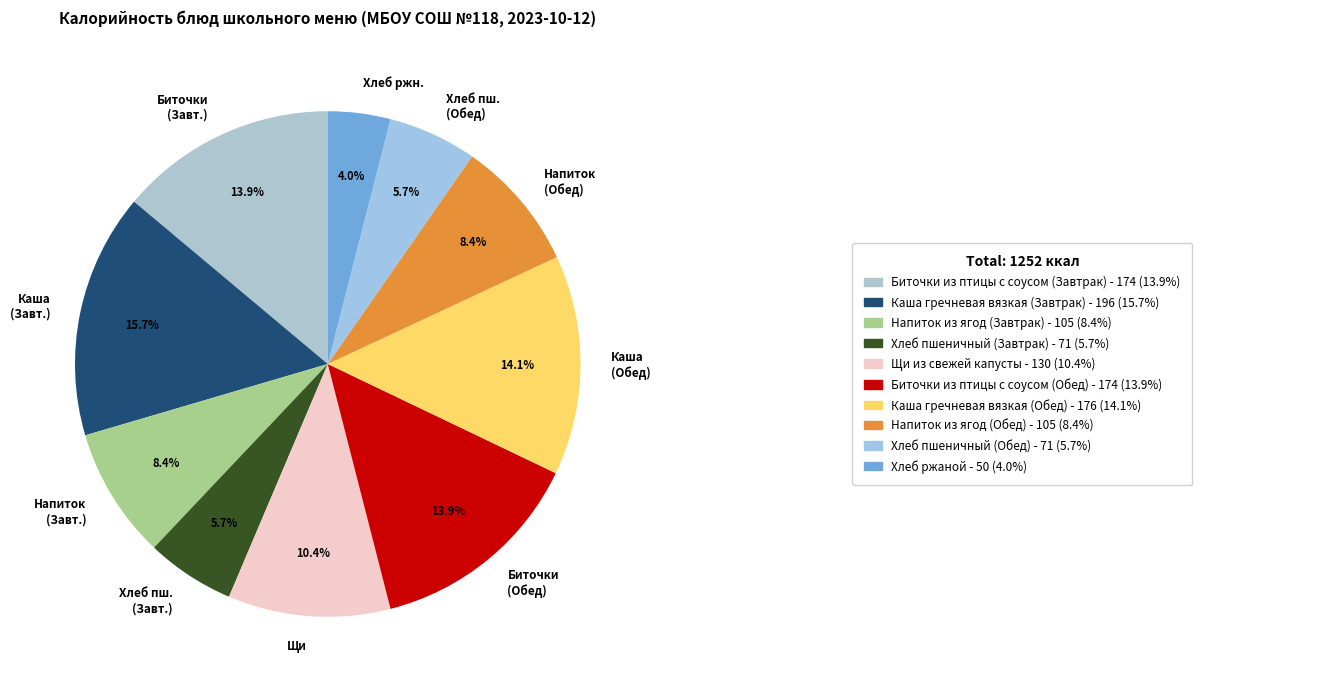

Which slice is the smallest?

Хлеб ржн.